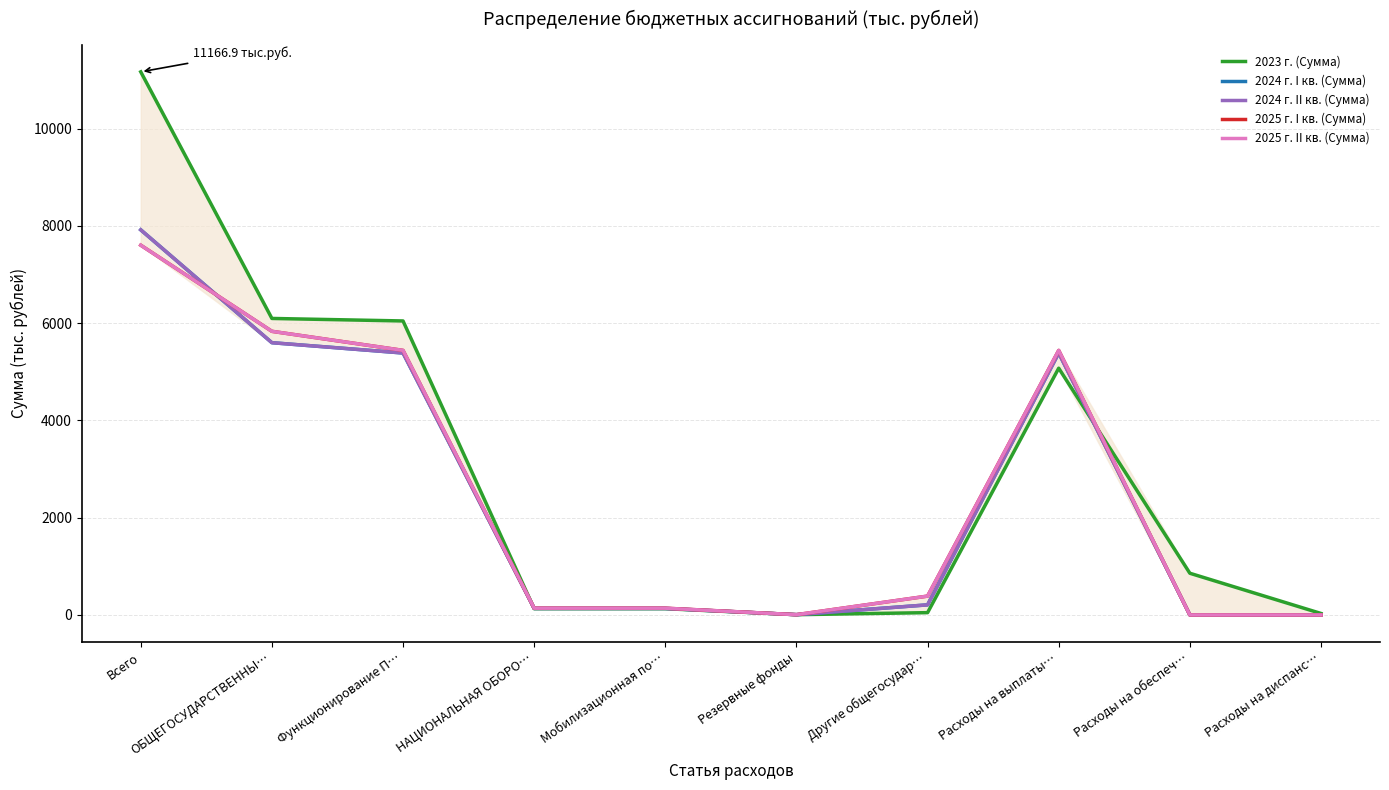

What is the difference between the second highest and minimum values in the 2024 г. II кв. (Сумма) series?

5597.6